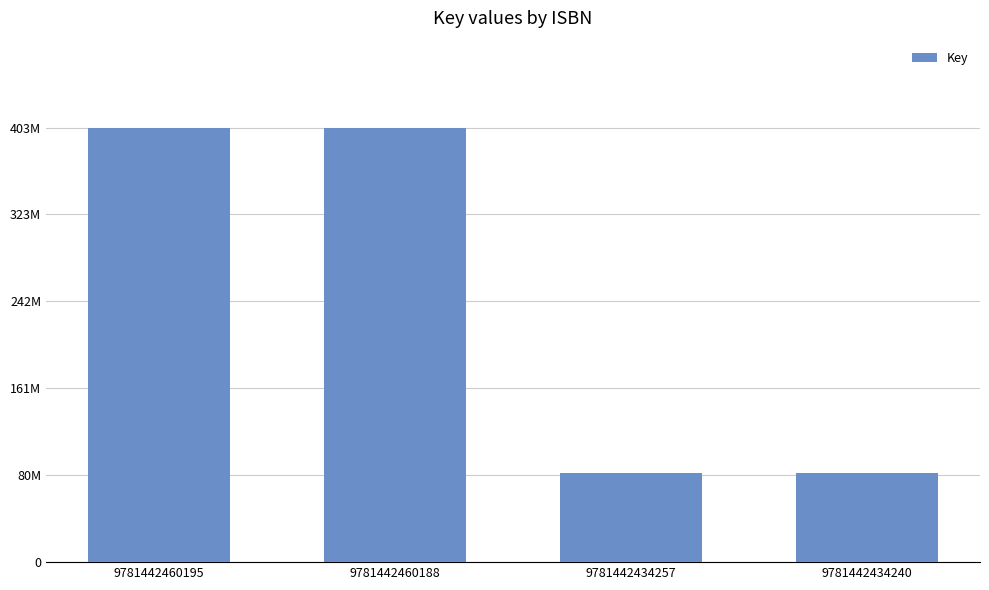

List the labels in order of value, smallest first.

9781442434257, 9781442434240, 9781442460195, 9781442460188